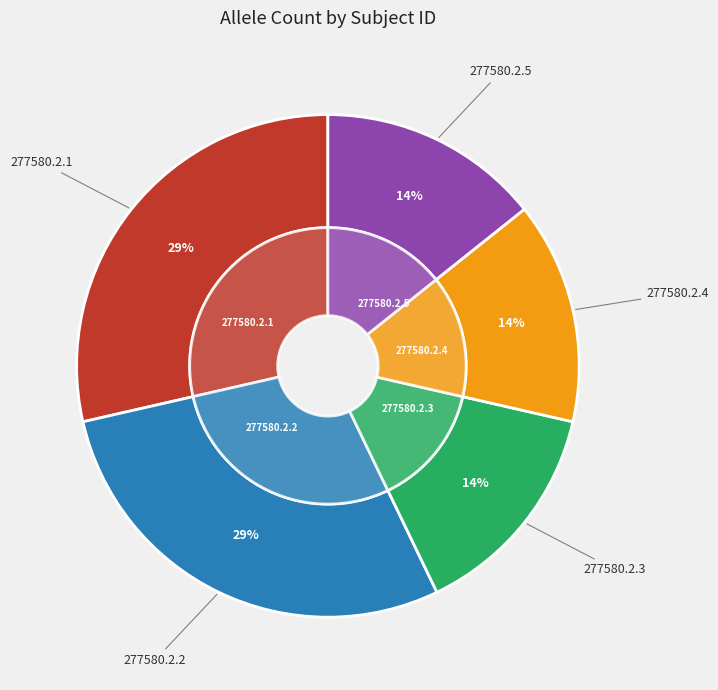

Between 277580.2.5 and 277580.2.3, which is larger?

277580.2.5